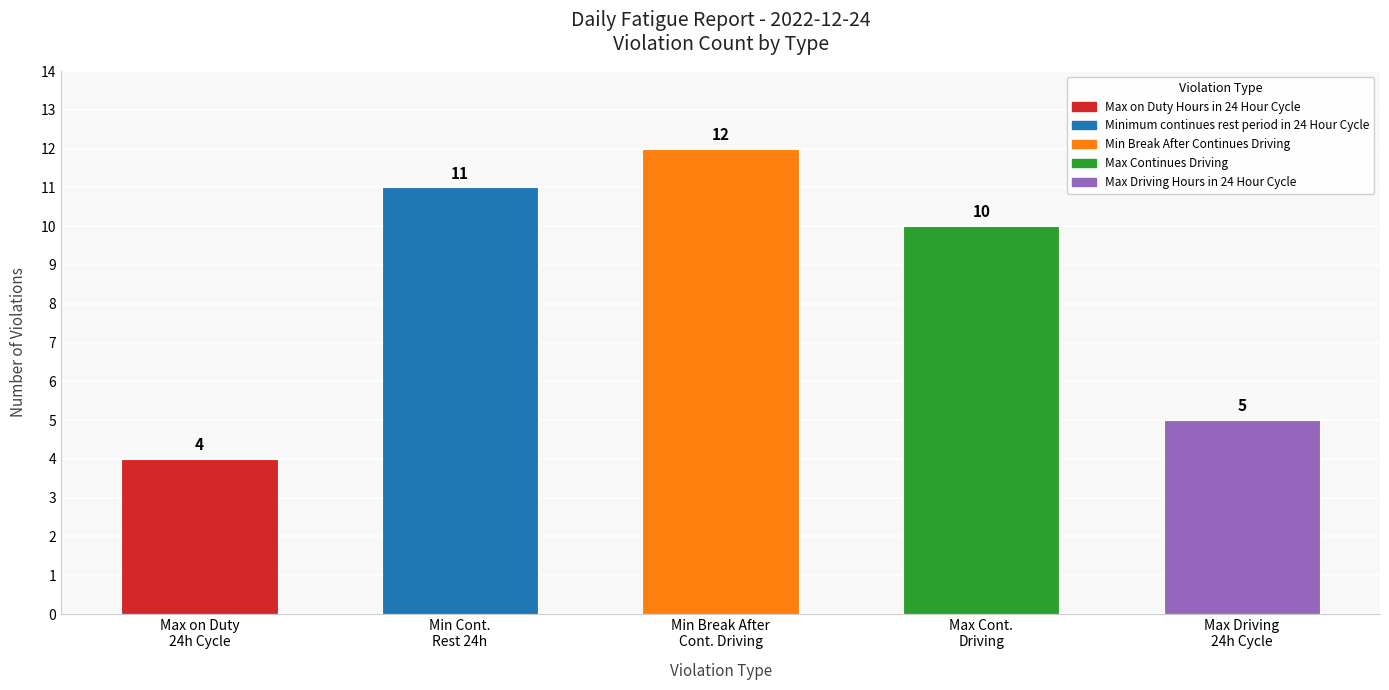

What is the average value?

8